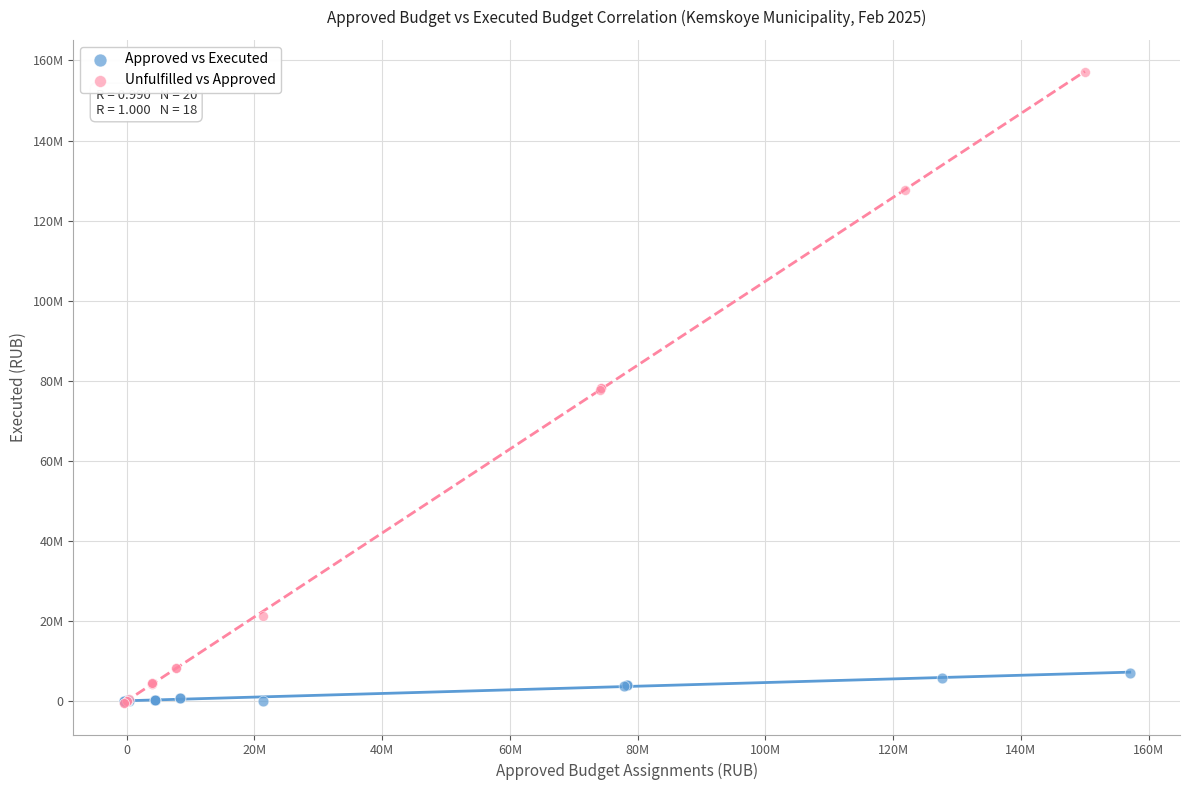

What are all the series names shown in the legend?

Approved vs Executed, Unfulfilled vs Approved